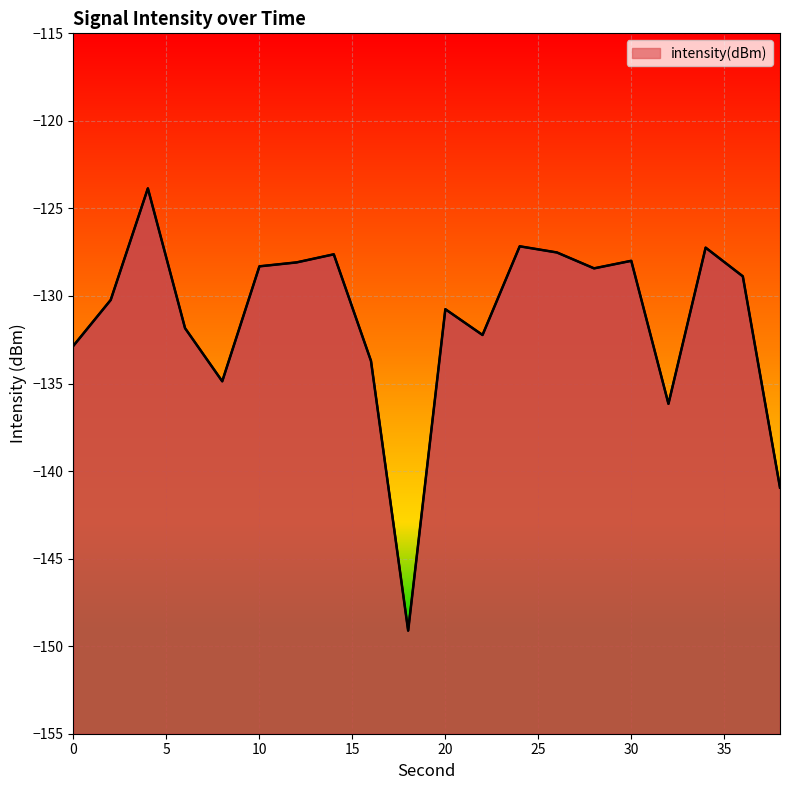

What is the value of the 20th point from the left?

-140.9